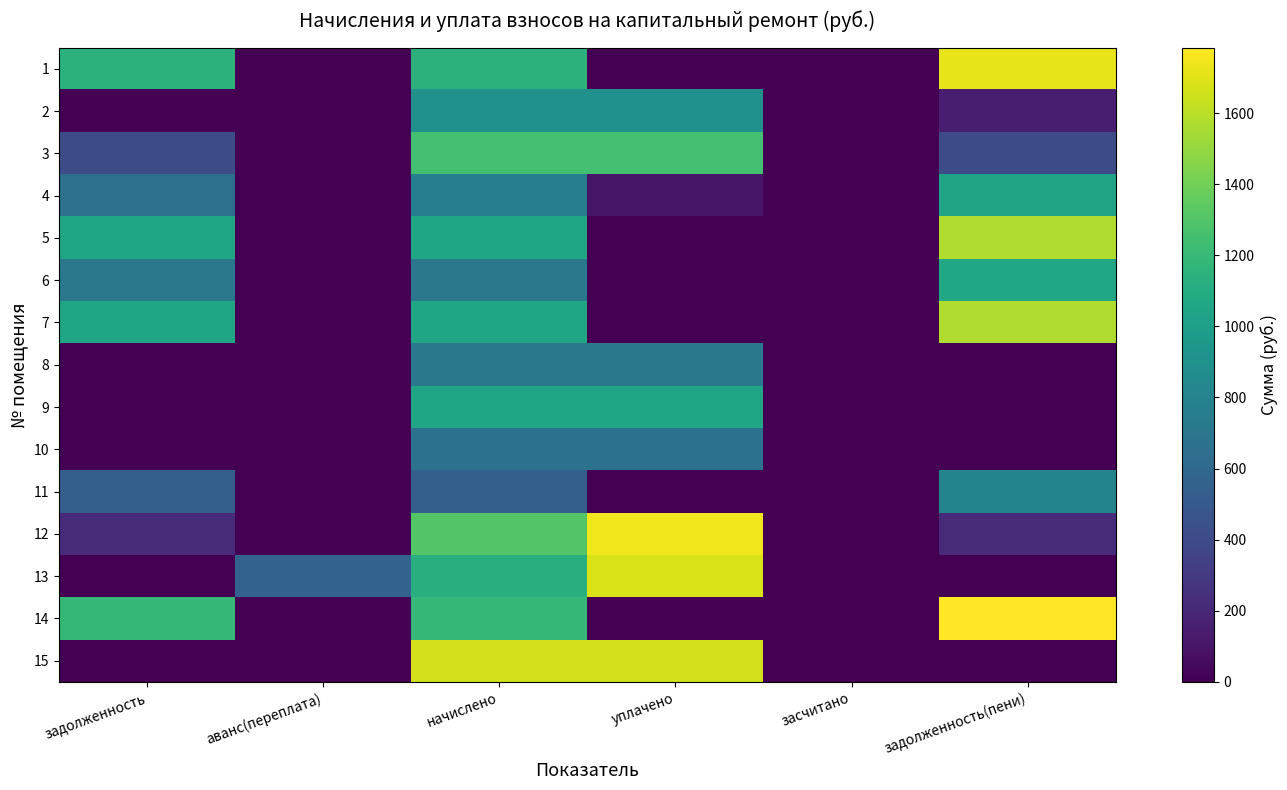

Count the number of data series in this chart.

15